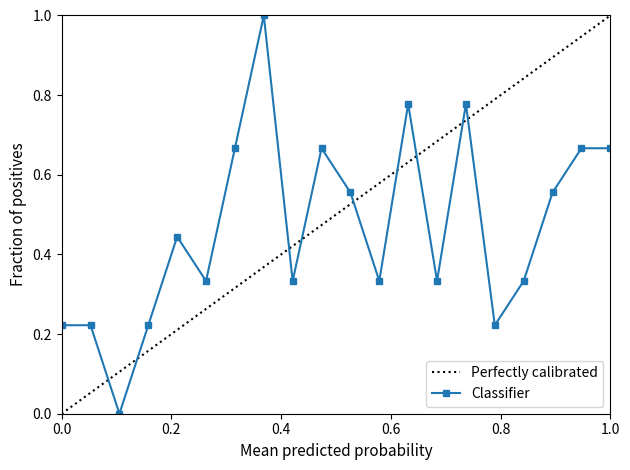

What is the value of the 15th point from the left?

0.8